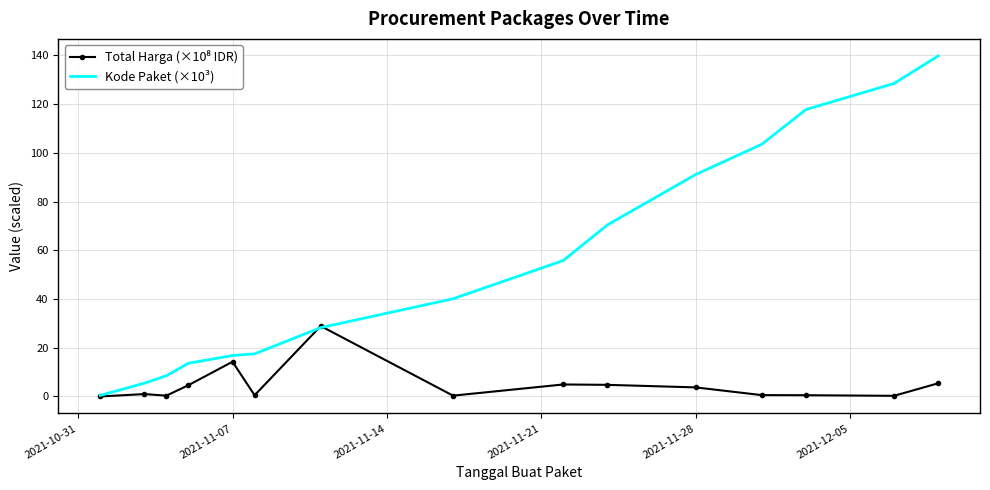

Which series has the largest total across all categories?

Kode Paket (×10³)